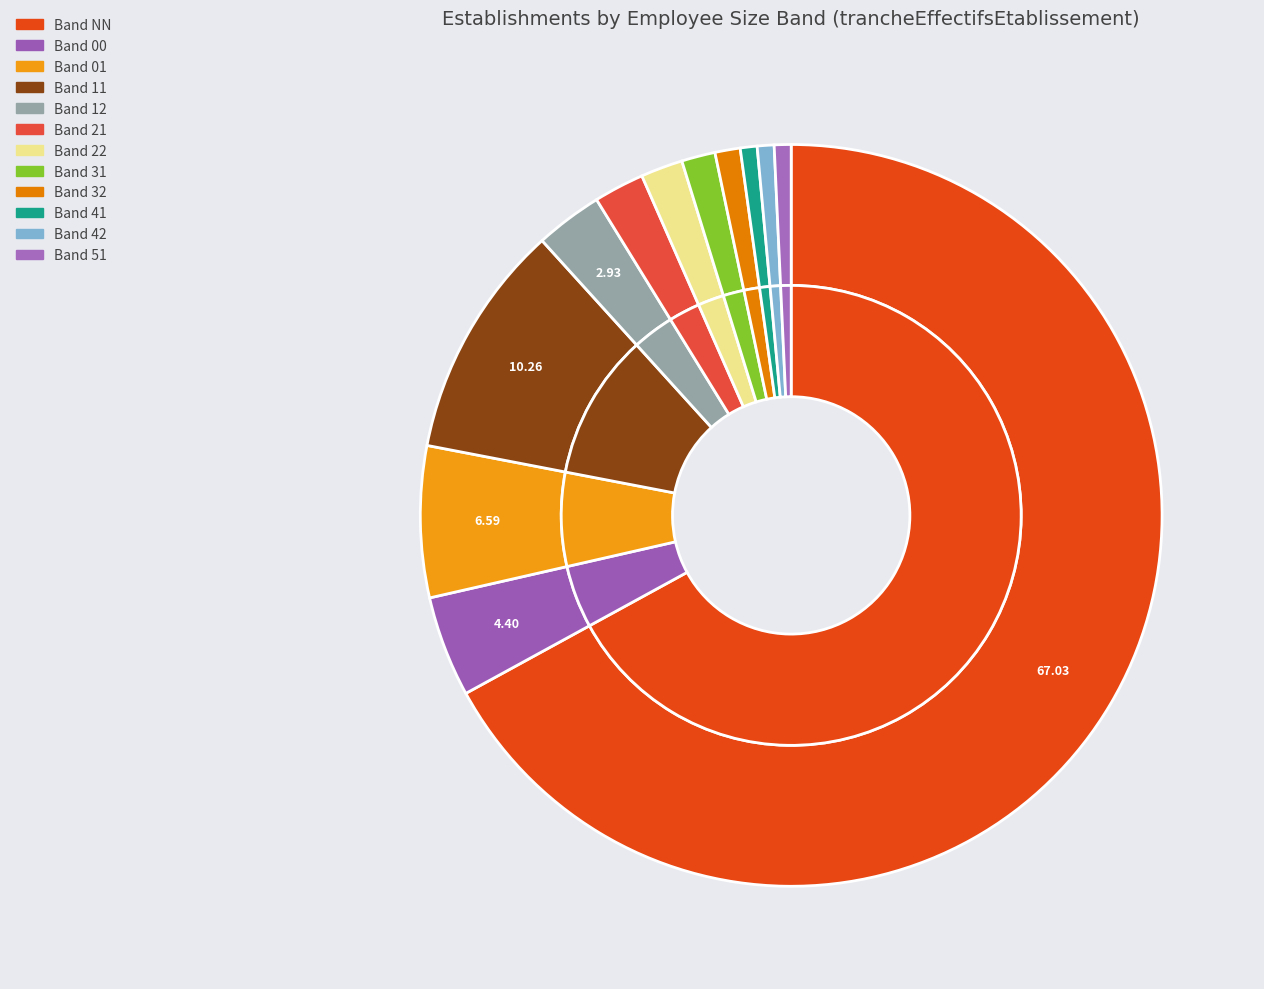

Count the number of slices in the pie.

12